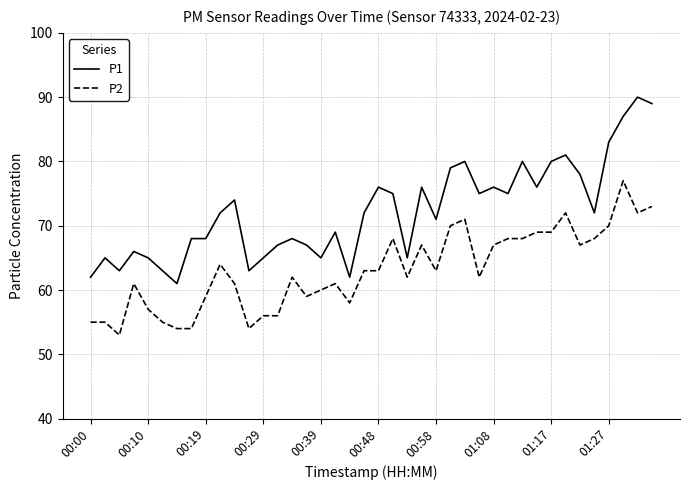

Which series has the widest spread of values?

P1